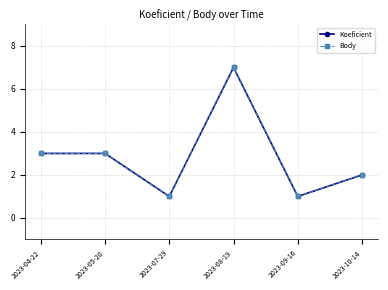

Does the chart have visible grid lines?

Yes